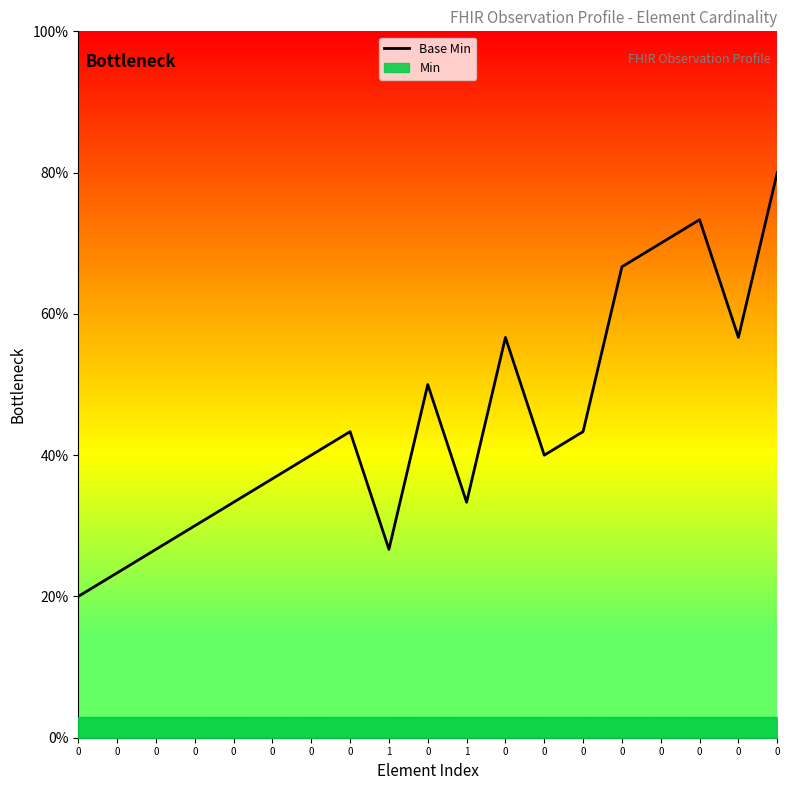

What is the approximate value at 0?

73.3